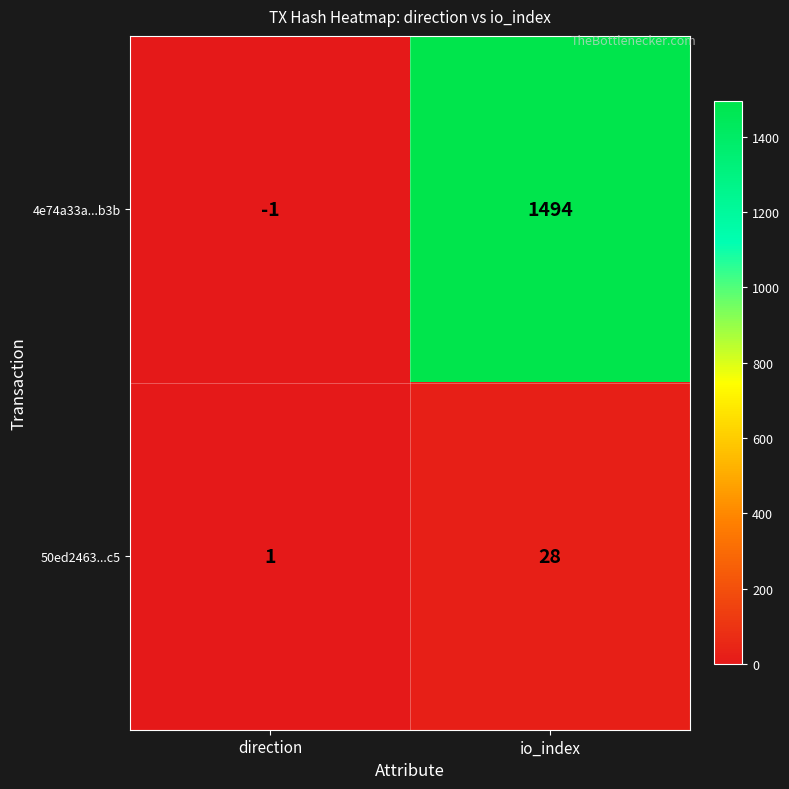

Reading left to right, list all the values displayed in this chart.

4e74a33a...b3b: -1	1494
50ed2463...c5: 1	28